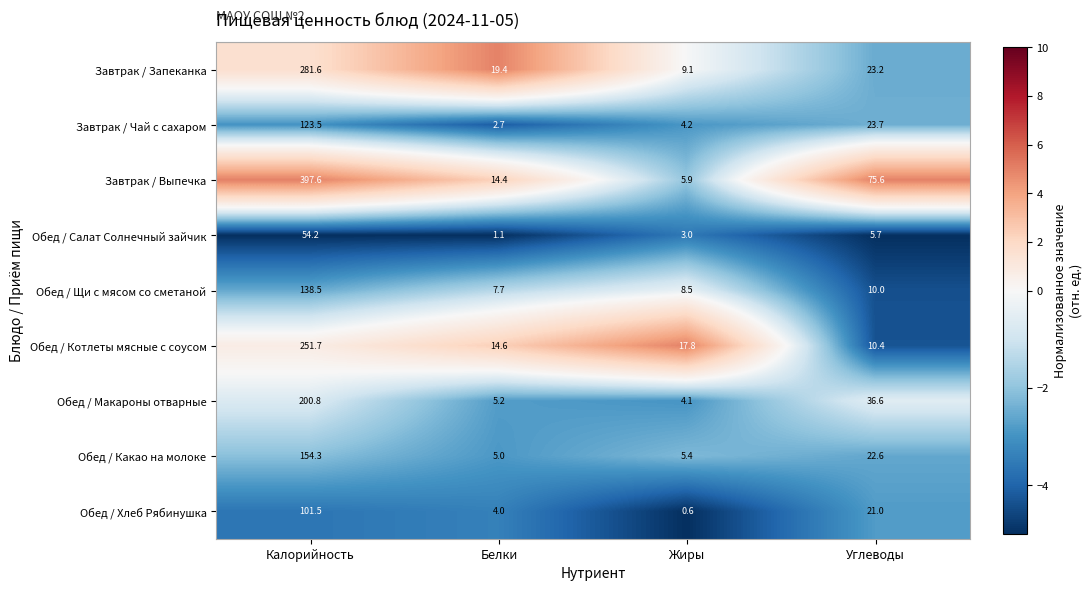

Is the value of Обед / Салат Солнечный зайчик at Углеводы greater than the value of Обед / Макароны отварные at Калорийность?

No